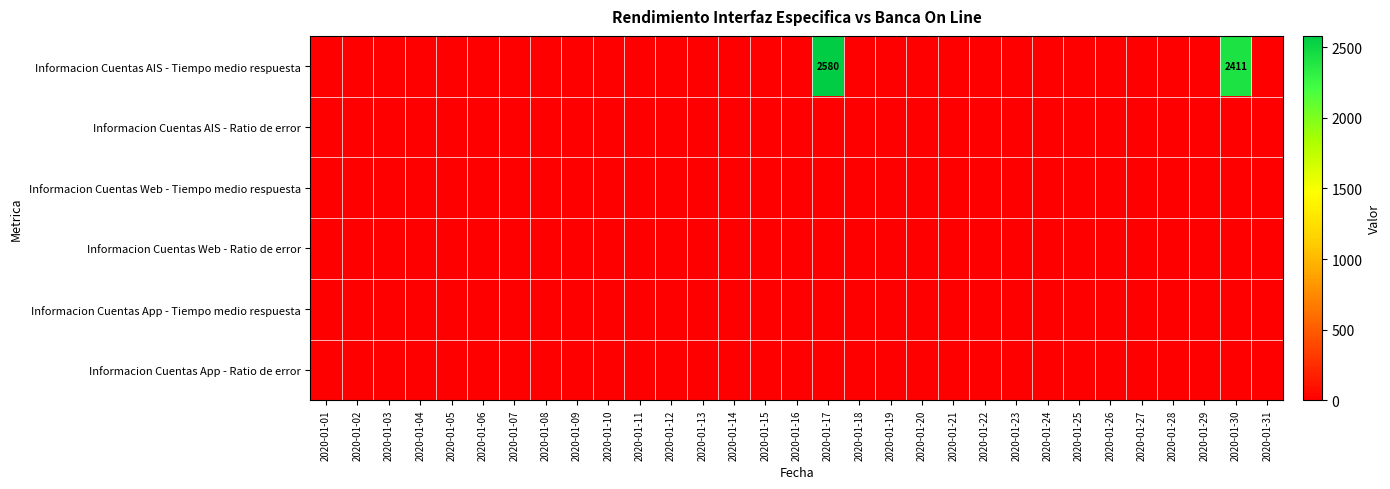

At which label does Informacion Cuentas AIS - Tiempo medio respuesta reach its peak?

2020-01-17